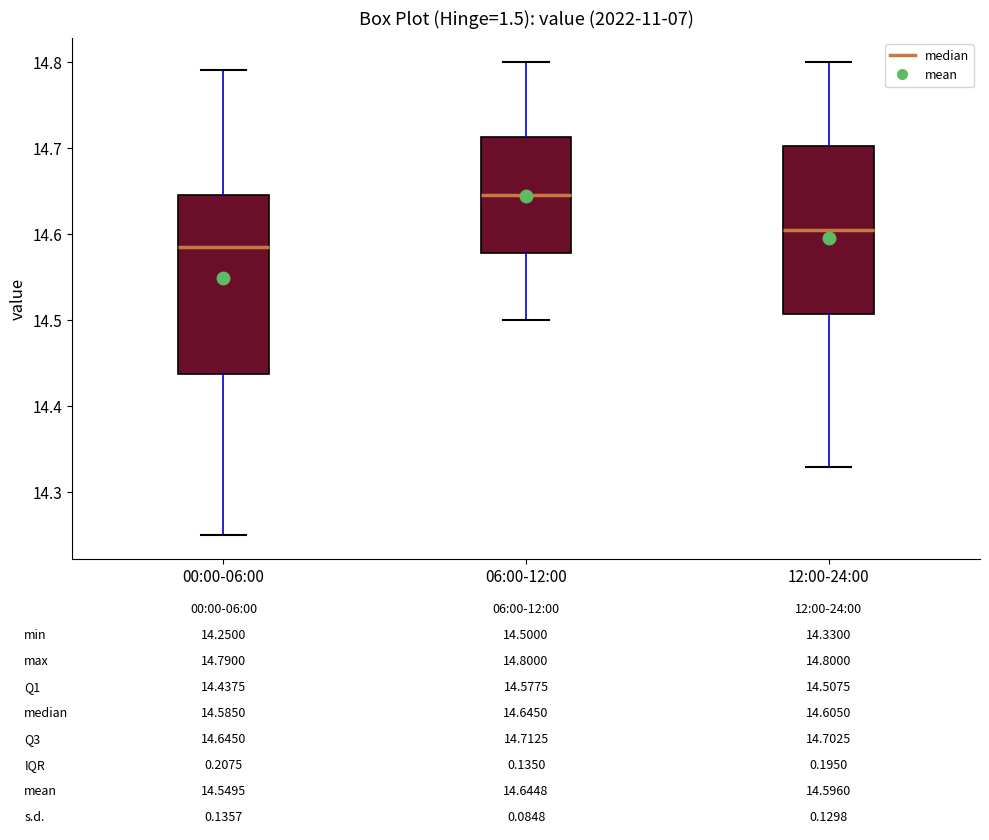

Which box is the tallest, from its lower edge to its upper edge?

00:00-06:00